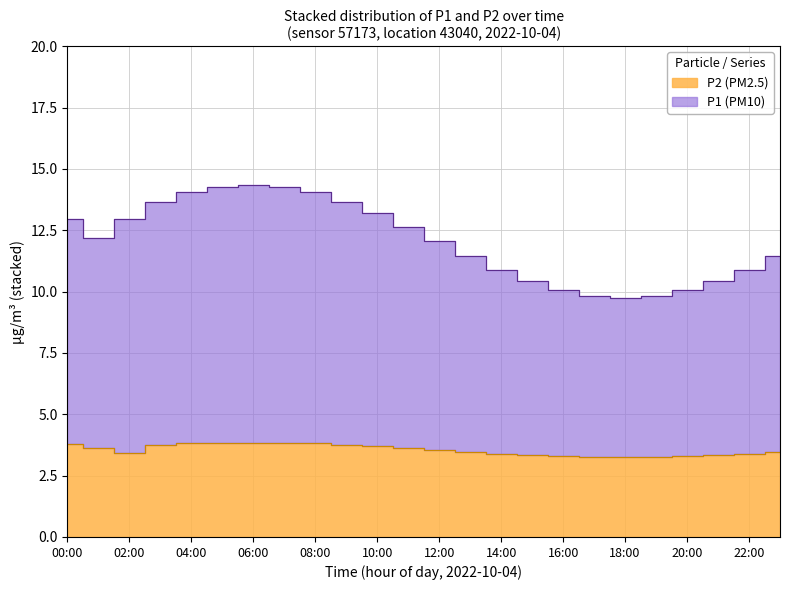

True or false: P1 and P2 intersect in this chart.

False